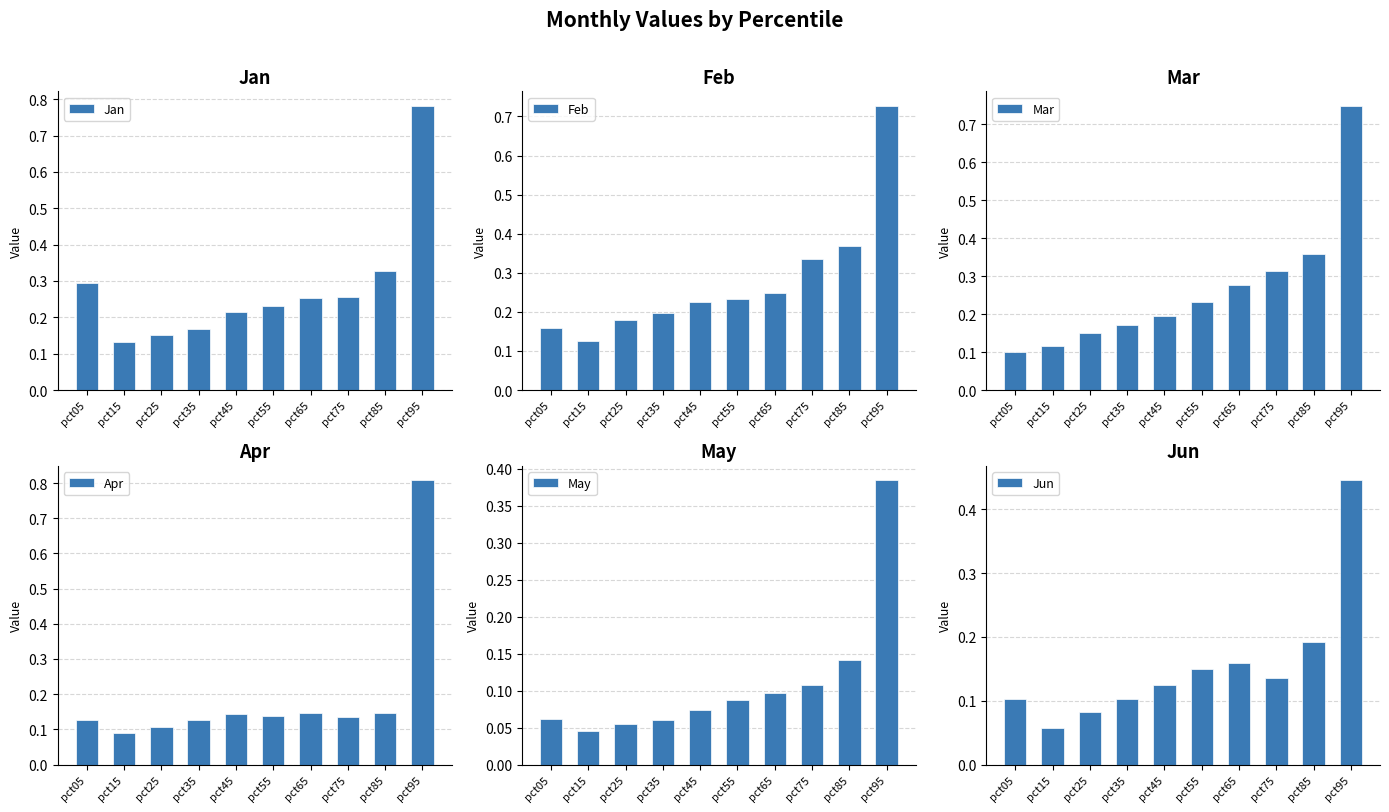

At how many categories does at least one series exceed 0?

10